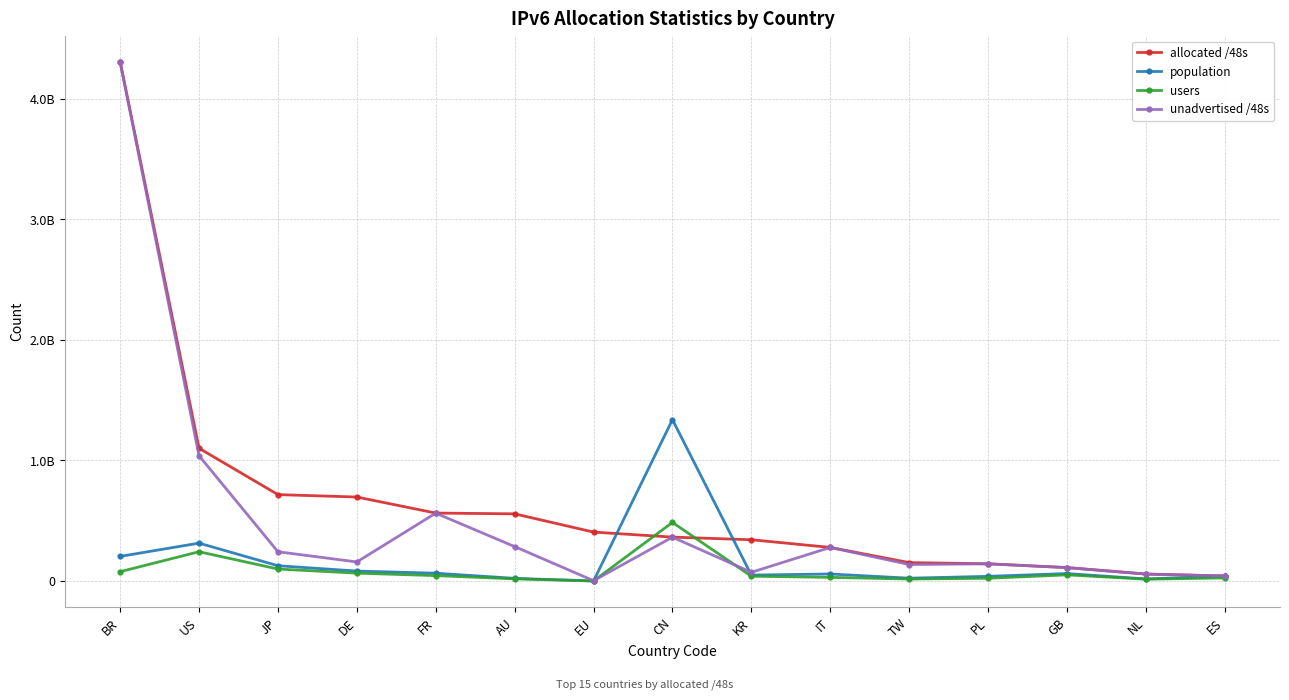

Does the chart have visible grid lines?

Yes